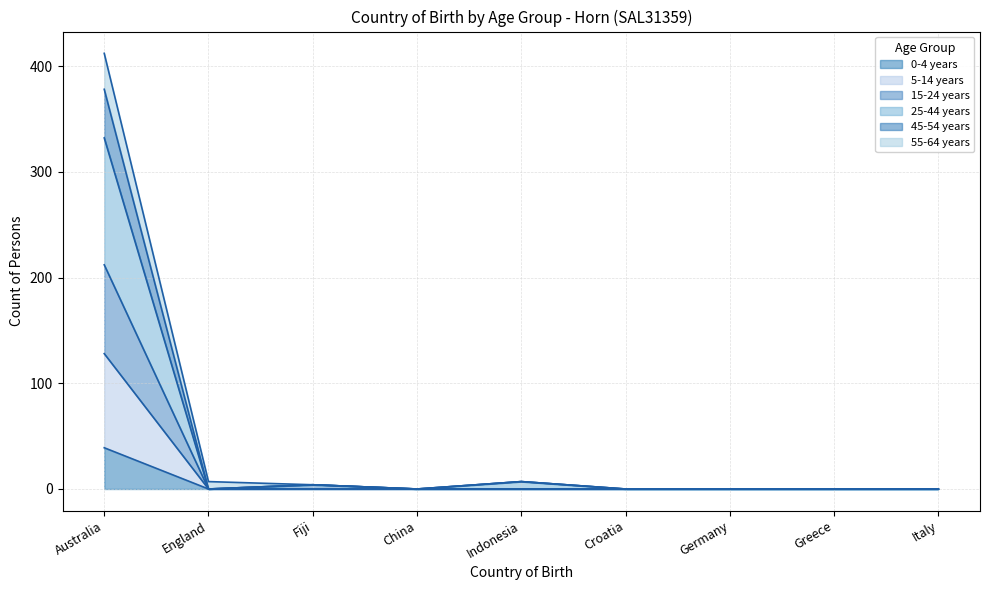

Does the chart display data point markers on the line(s)?

No